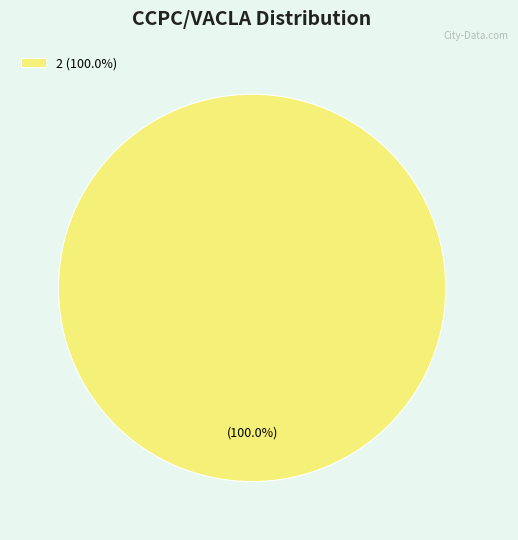

Rank the categories by value from highest to lowest.

2 (100.0%)